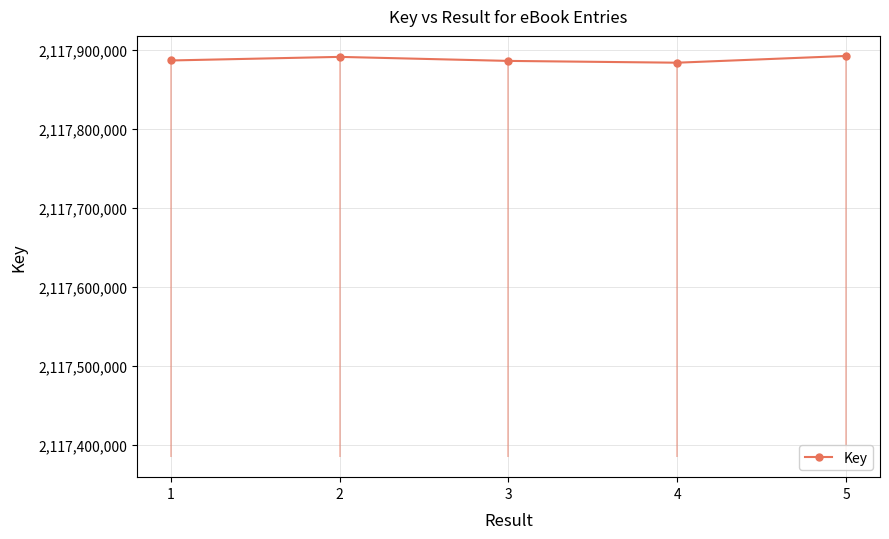

What is the smallest value displayed?

2117884189